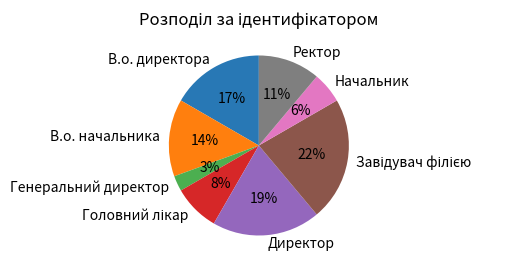

Is the sum of В.о. начальника and Начальник greater than half?

No